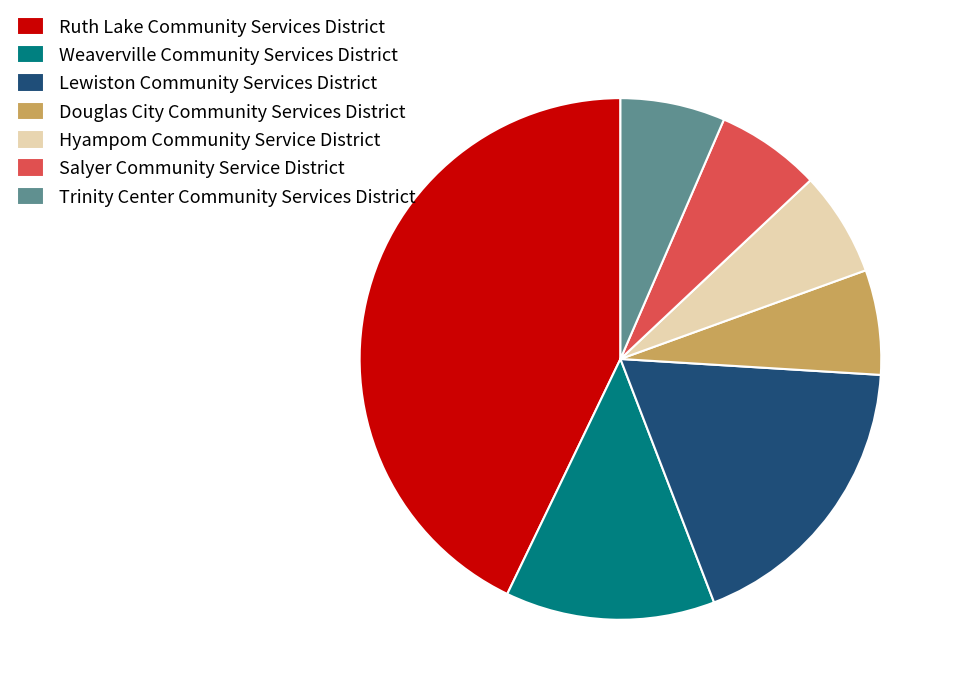

Is the sum of Salyer Community Service District and Weaverville Community Services District greater than half?

No